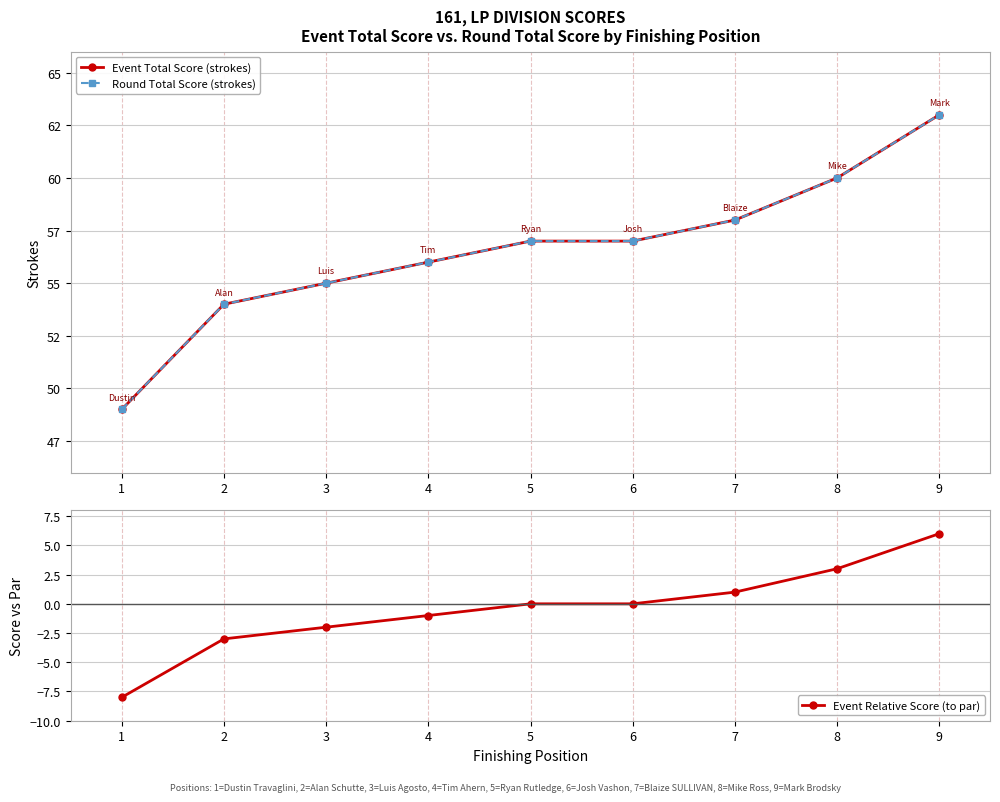

What is the difference between the highest and lowest values at 8?

57